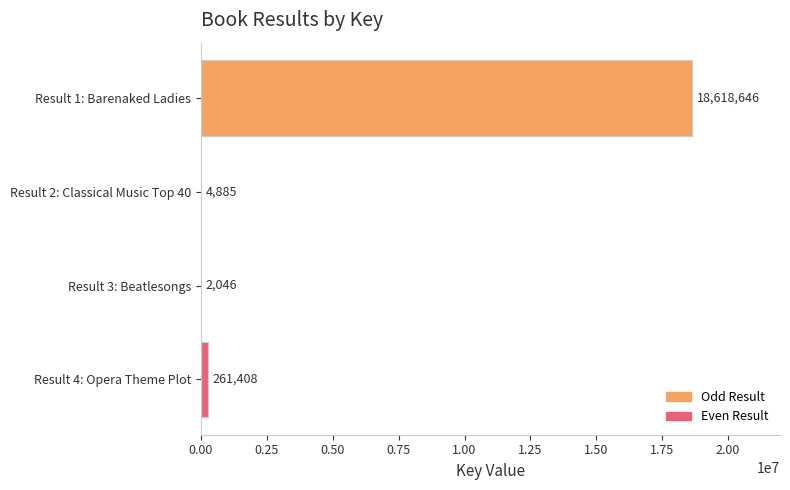

How many series are shown in this chart?

1